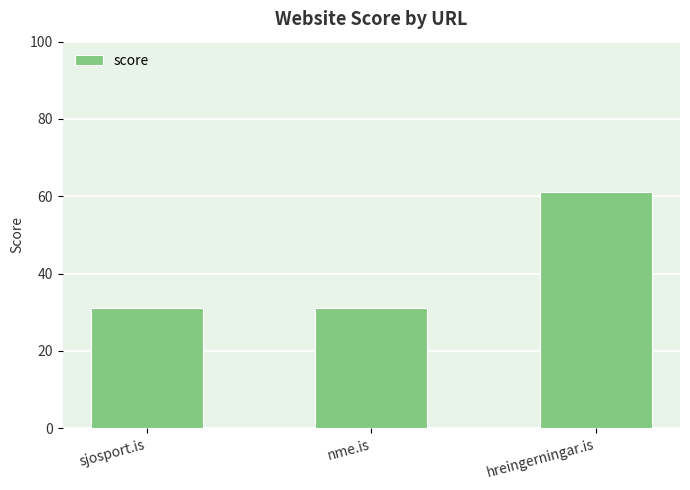

What is the ratio of the value at hreingerningar.is to the value at sjosport.is?

2.0